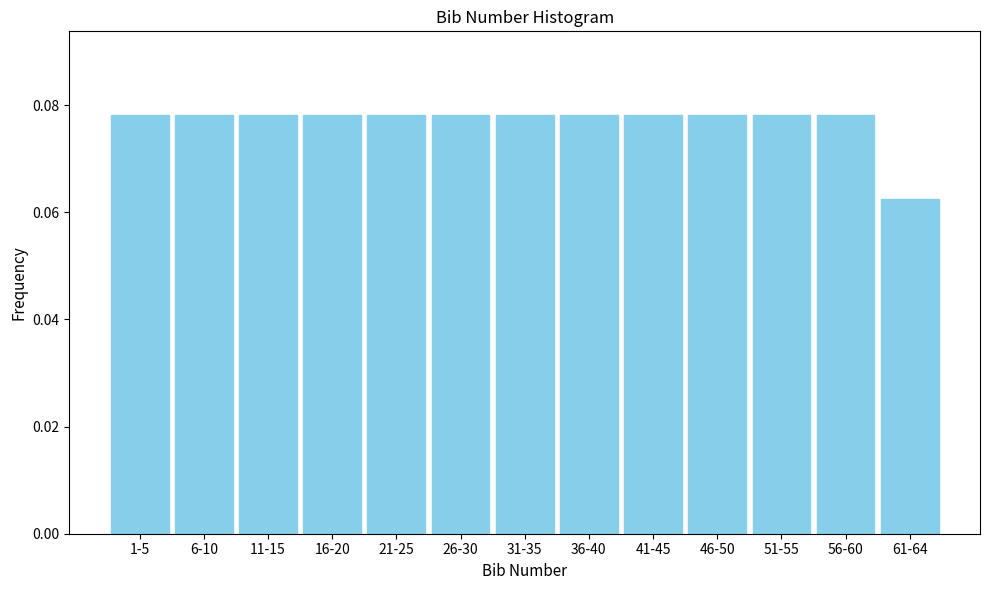

Which category has the lowest value across all series?

61-64